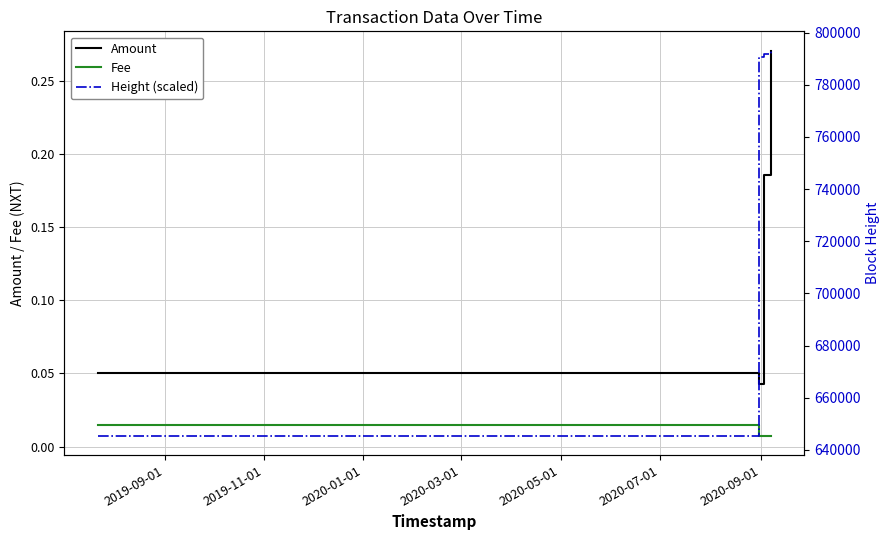

Which series has the largest total across all categories?

Height (scaled)